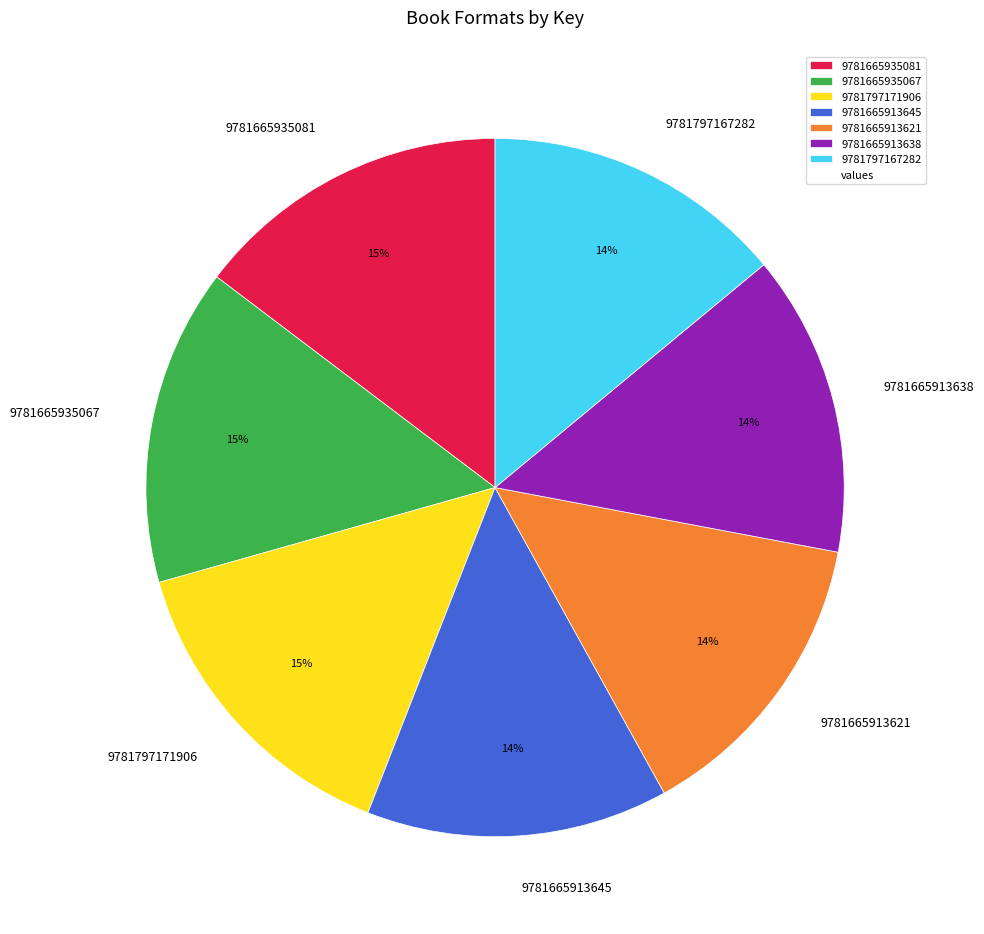

To the nearest percent, what is the difference between the largest and smallest slice percentages?

1%